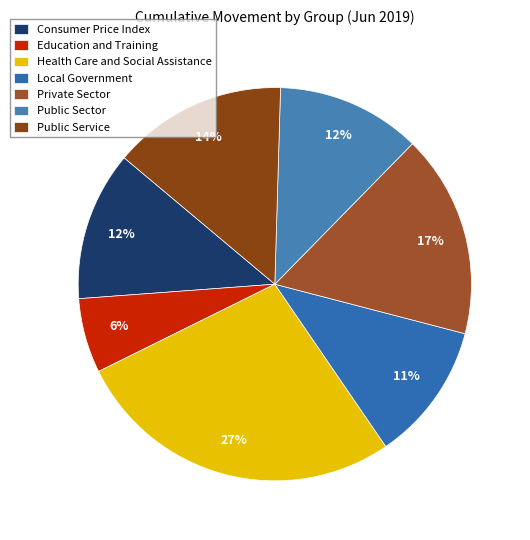

To the nearest percent, what portion does Education and Training represent?

6%